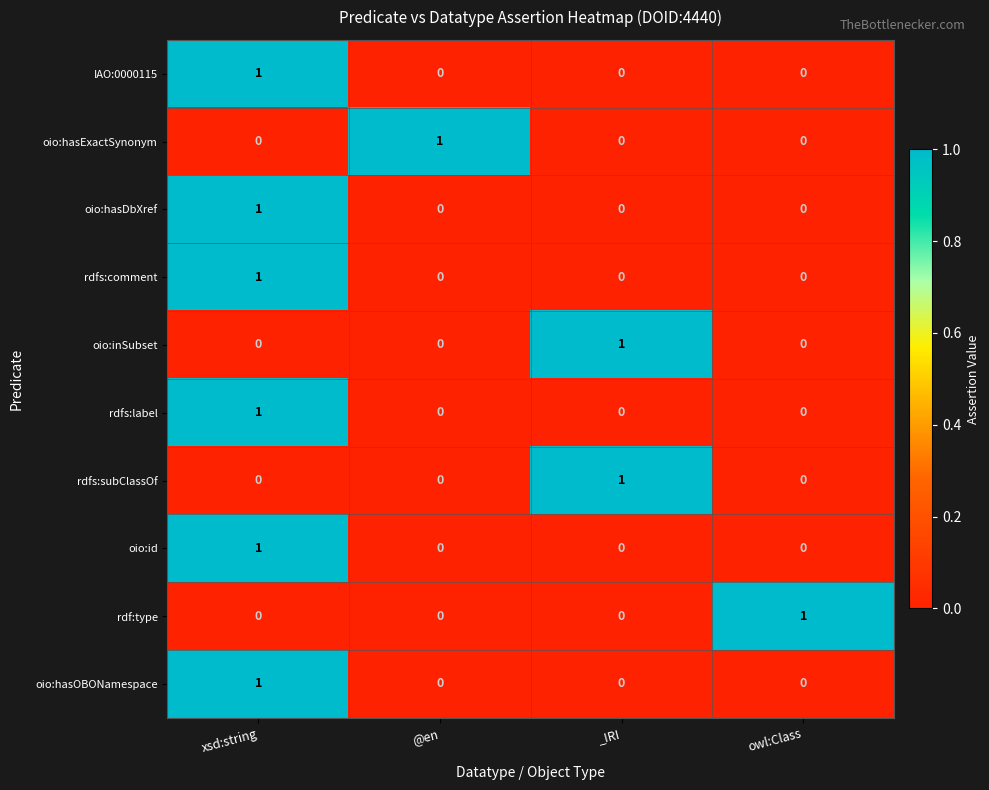

How many series are shown in this chart?

10